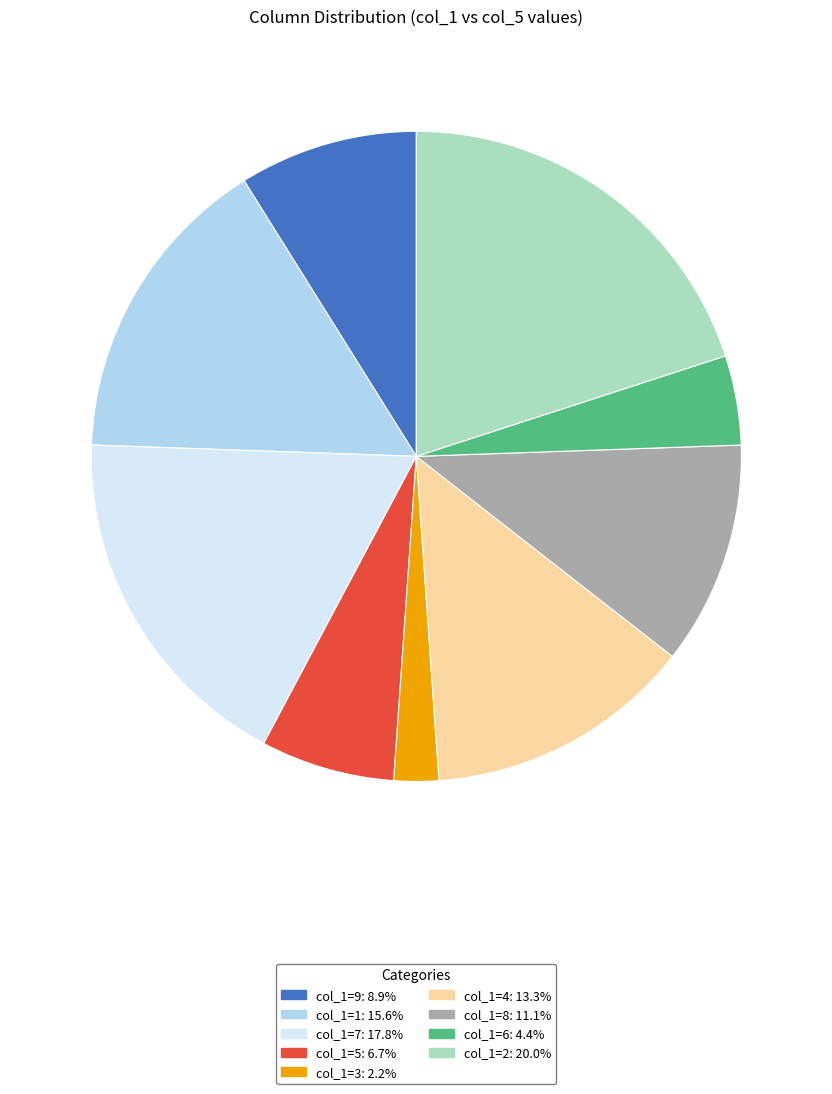

Is there any slice that represents more than half of the pie?

No